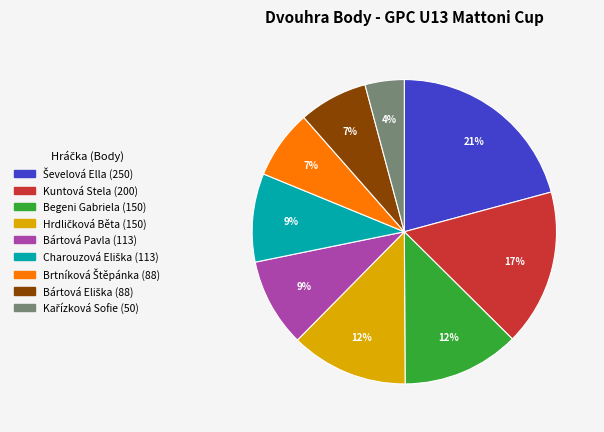

To the nearest percent, what percentage of the pie is Bártová Pavla?

9%